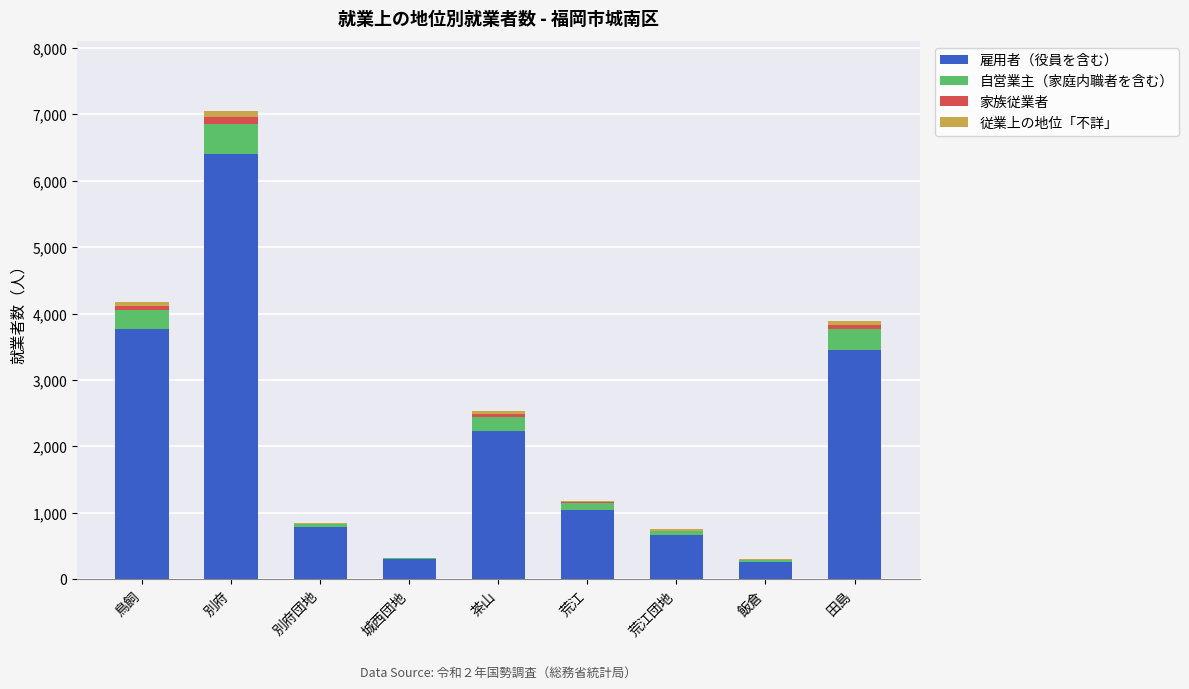

What are all the series names shown in the legend?

雇用者（役員を含む）, 自営業主（家庭内職者を含む）, 家族従業者, 従業上の地位「不詳」